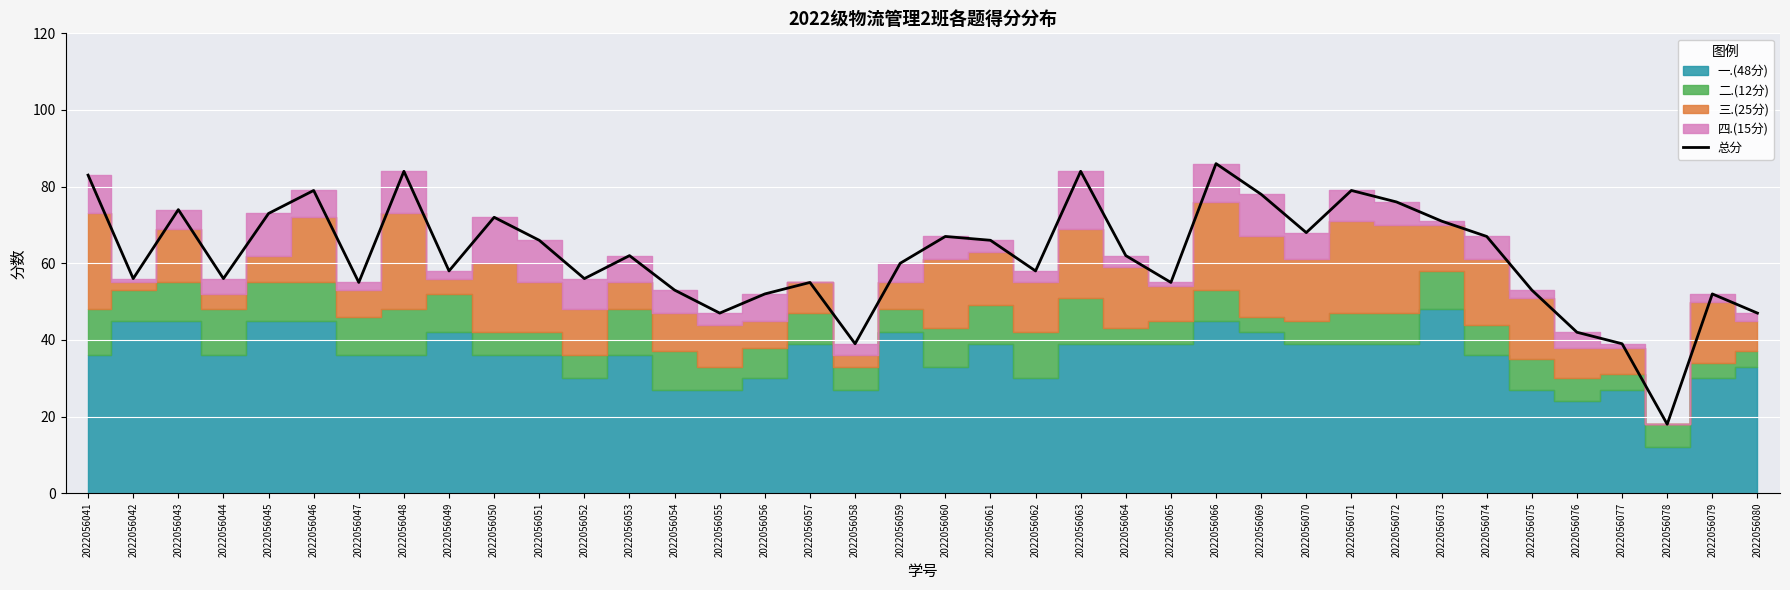

Approximately how many times larger is the value at 2022056066 compared to 2022056063?

1.0